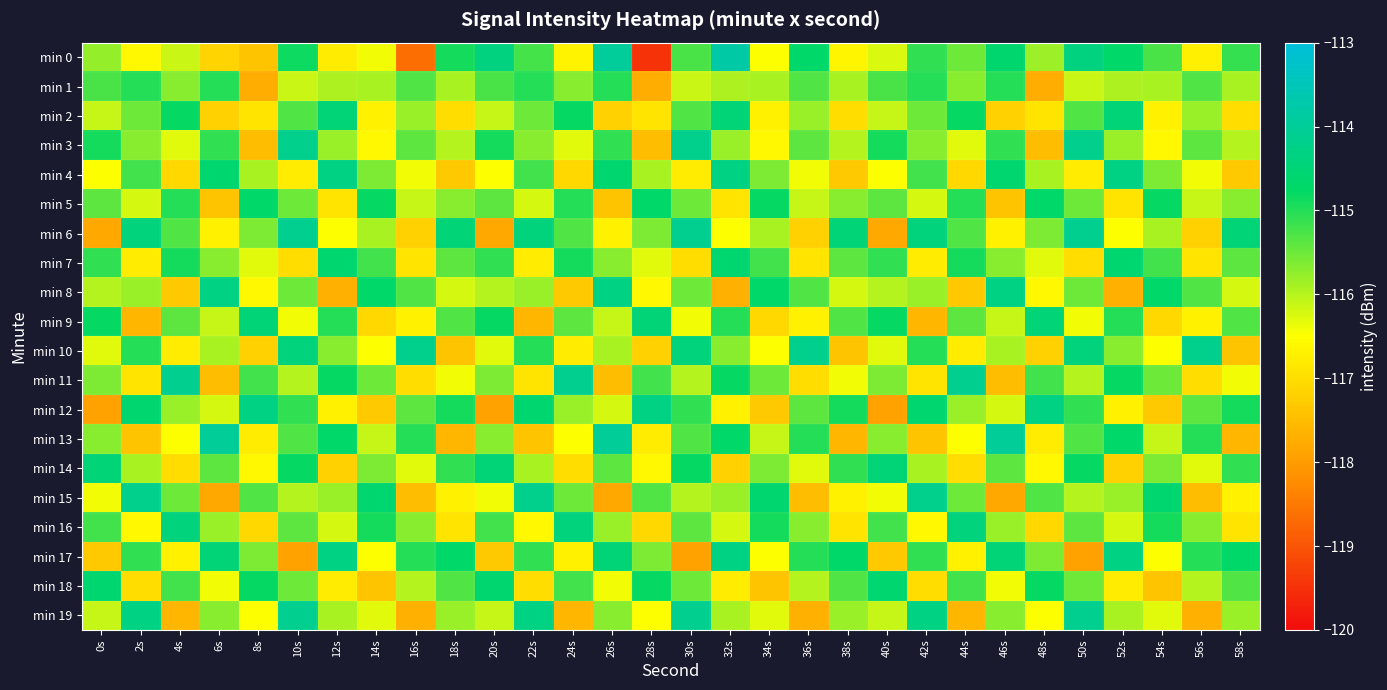

Which series has the widest spread of values?

min 0